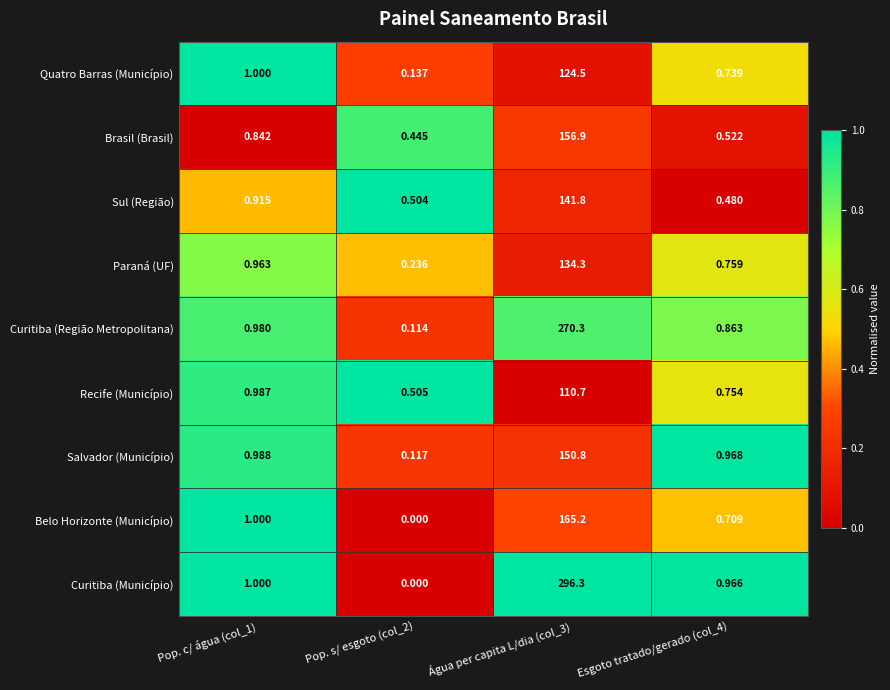

Which series has the widest spread of values?

Curitiba (Município)